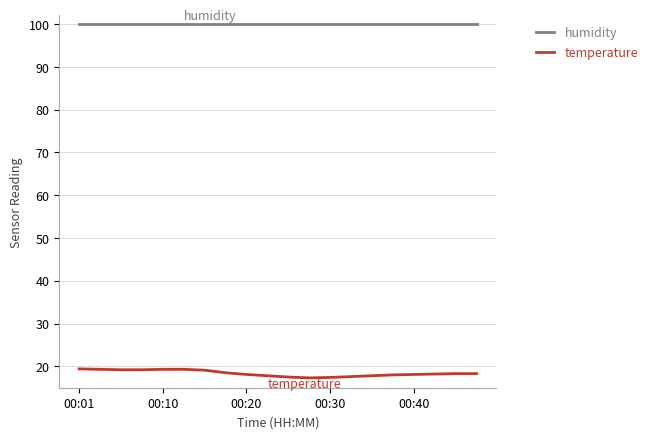

List the series in order of their peak value, highest first.

humidity, temperature